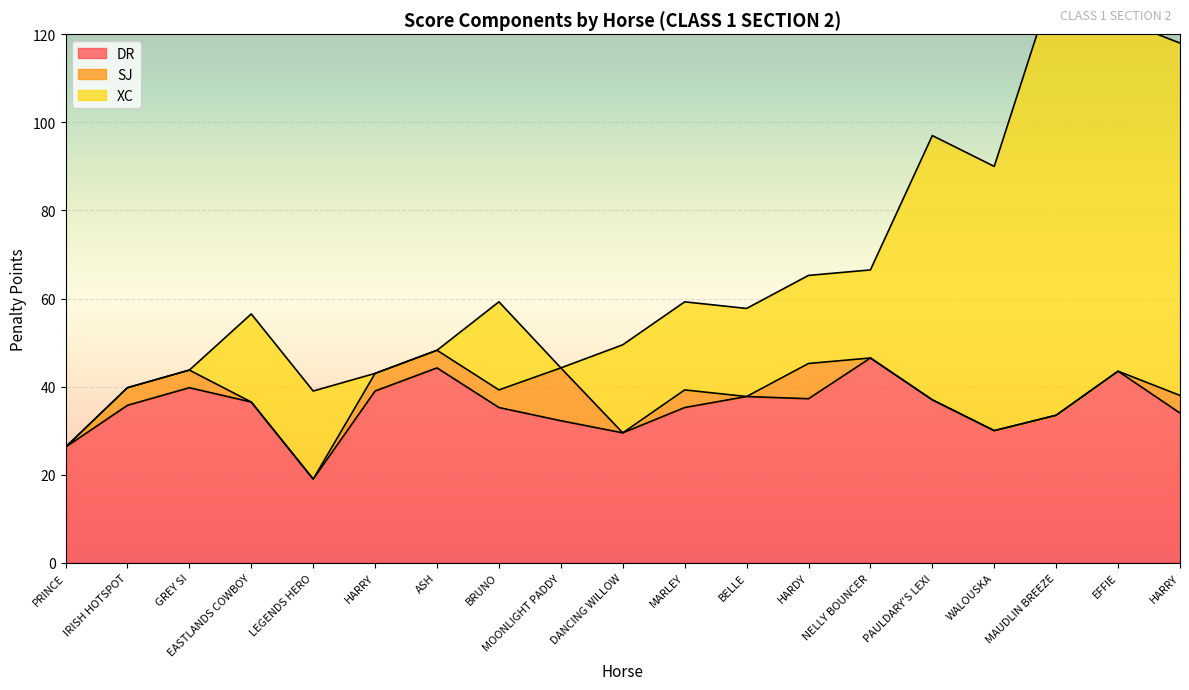

Is the value of SJ at ASH greater than the value of DR at PAULDARY'S LEXI?

No